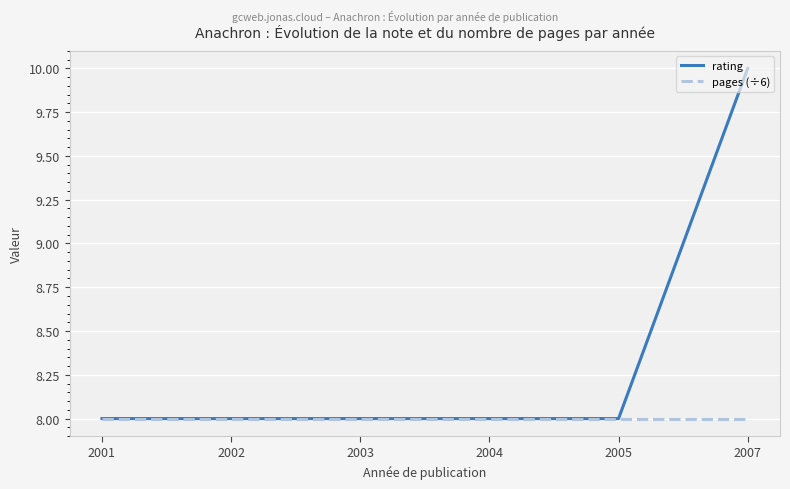

Is it true that rating equals 8 at 2003?

True